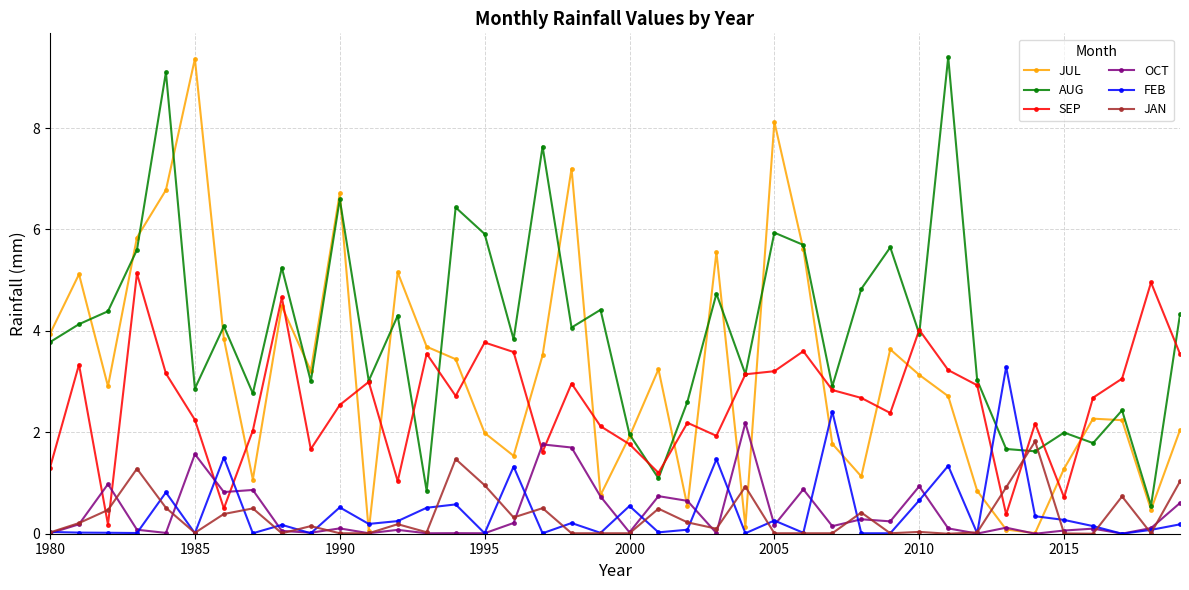

What are all the series names shown in the legend?

JUL, AUG, SEP, OCT, FEB, JAN